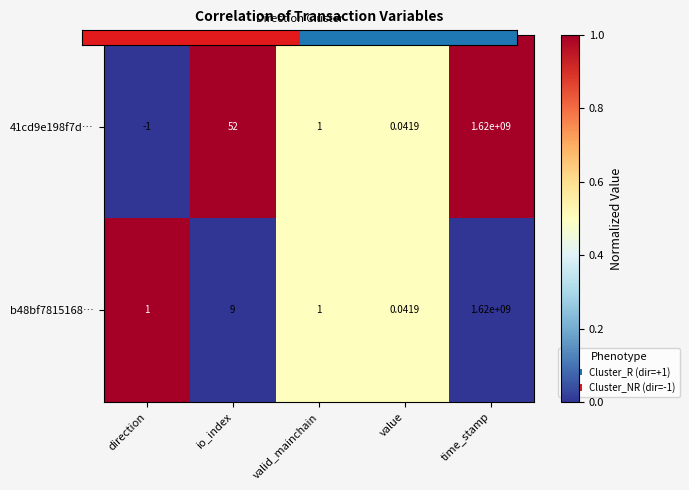

List the labels in order of 41cd9e198f7d… value, largest first.

io_index, time_stamp, valid_mainchain, value, direction